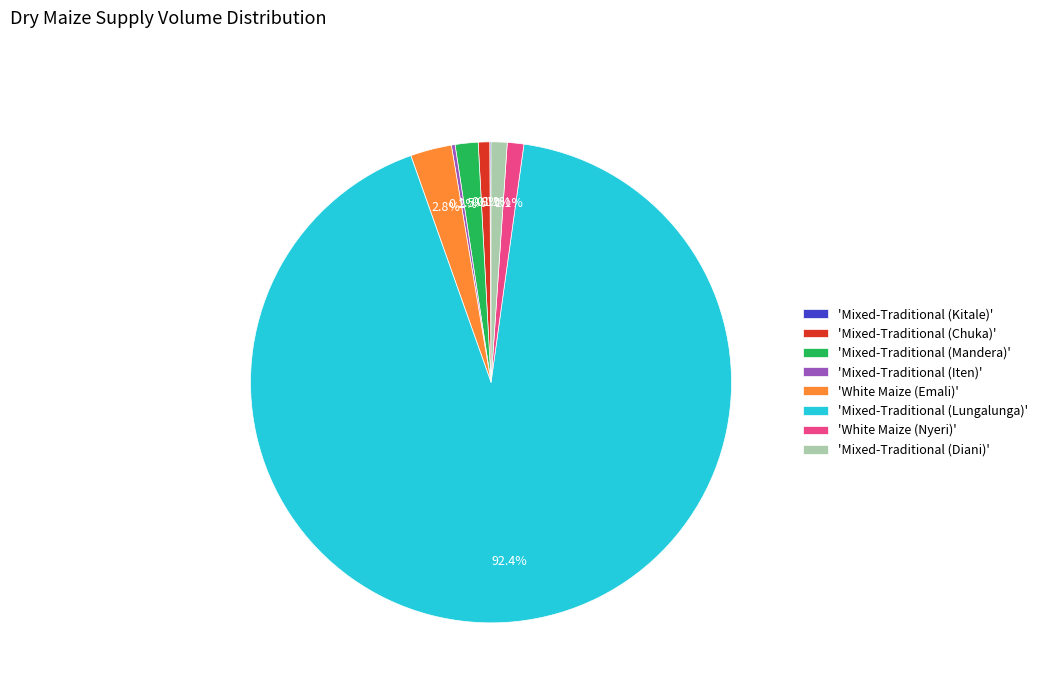

Is the sum of 'White Maize (Emali)' and 'Mixed-Traditional (Lungalunga)' greater than half?

Yes